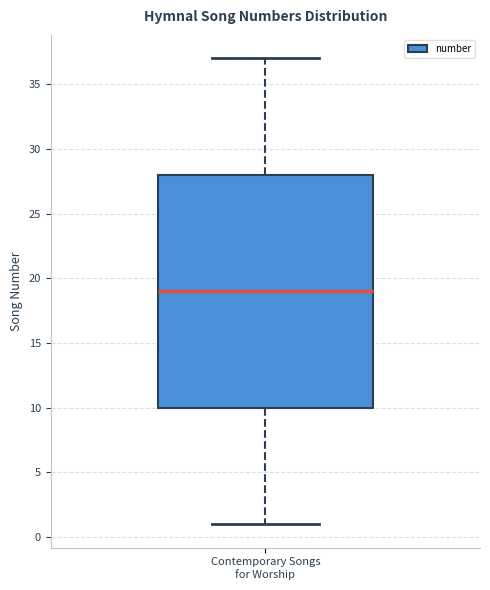

Where is the lower edge of the box for Contemporary Songs for Worship on the y-axis? The values are not printed on the chart, so give them approximately, as read against the axis.

10